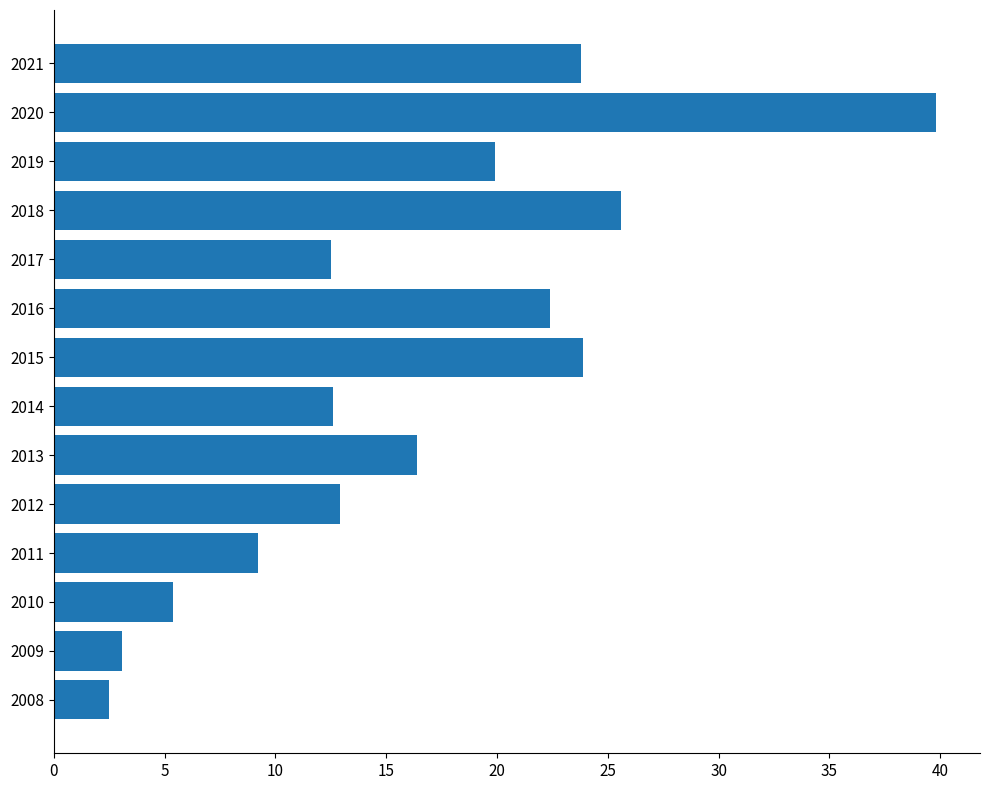

What is the approximate value at 2018?

25.6